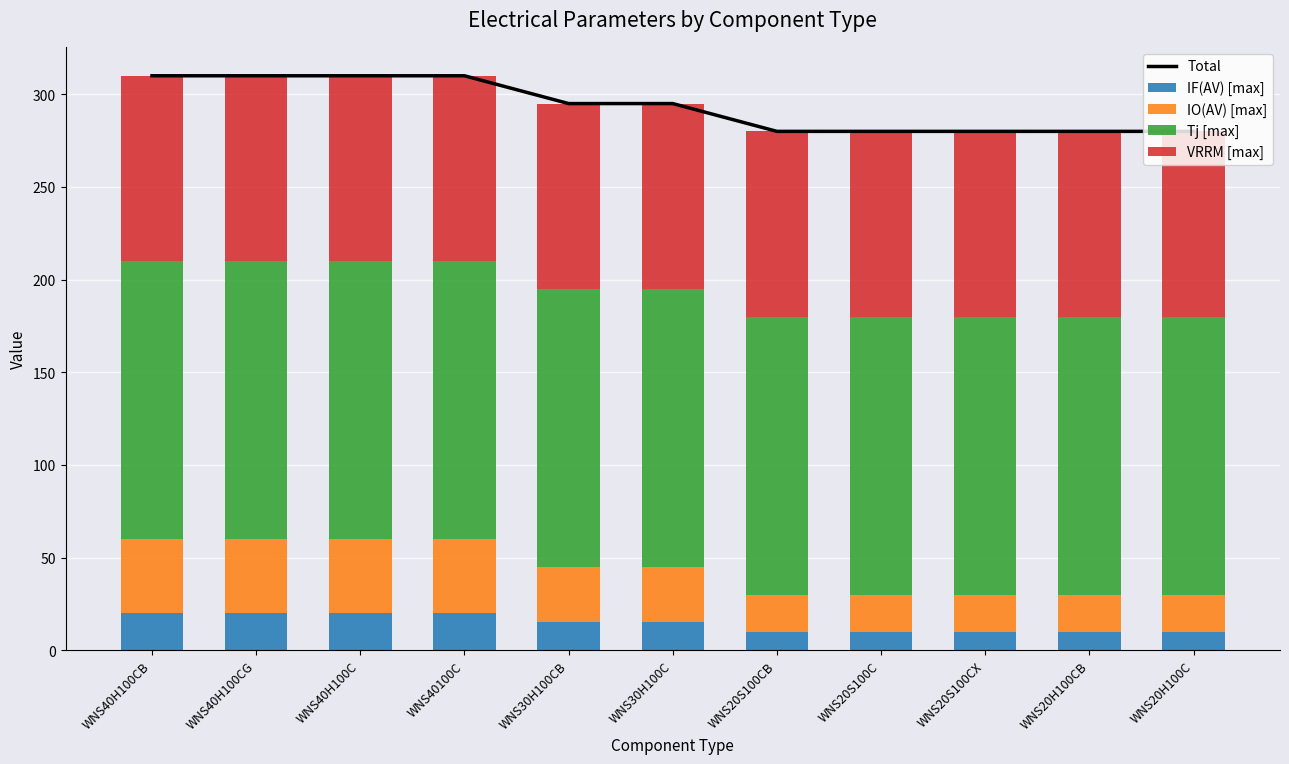

Rank the series by their maximum value, from highest to lowest.

Total, Tj [max], VRRM [max], IO(AV) [max], IF(AV) [max]